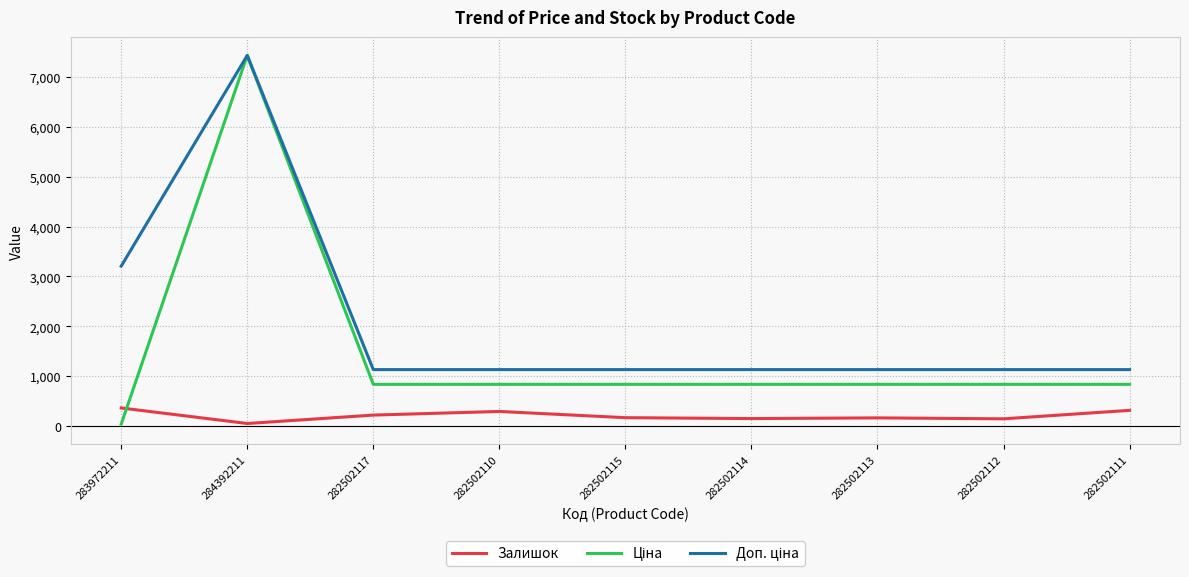

Count the number of data series in this chart.

3